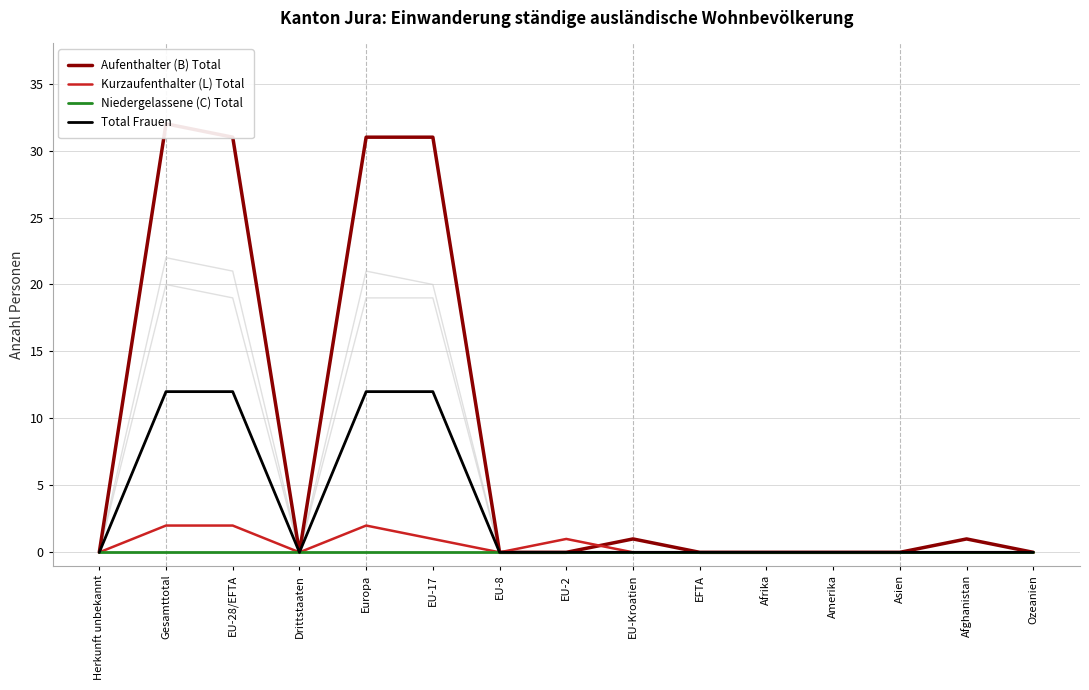

What is the difference between the second highest and minimum values in the Kurzaufenthalter (L) Total series?

2